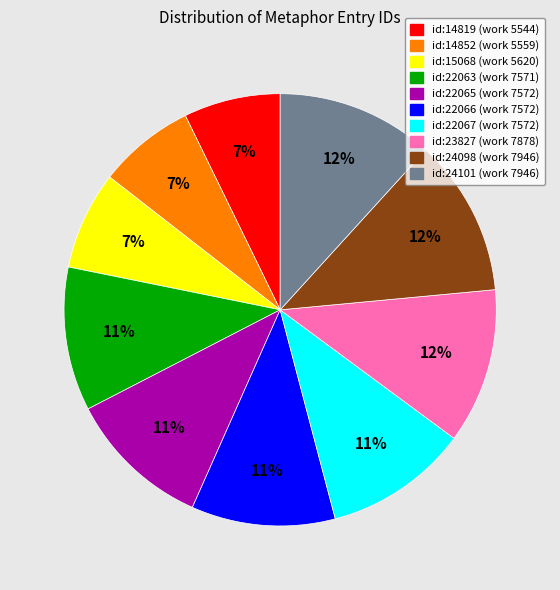

The id:24101 (work 7946) slice represents 25% of the pie. True or false?

False